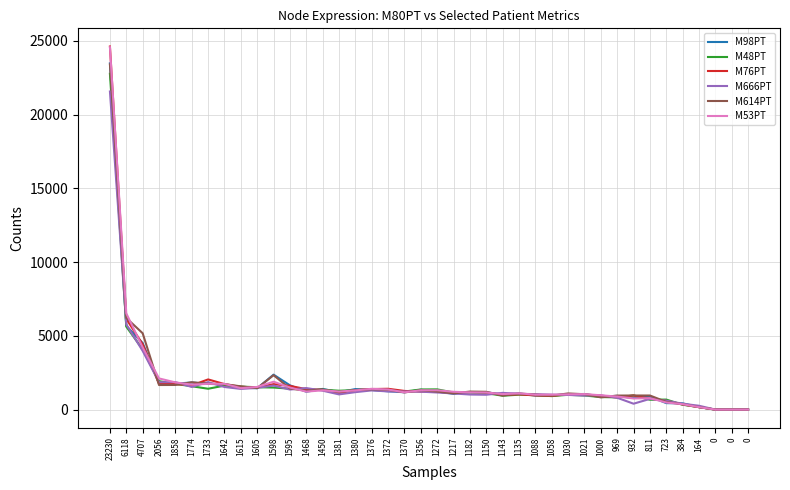

What is the sum of the M48PT values at 164 and 0?

165